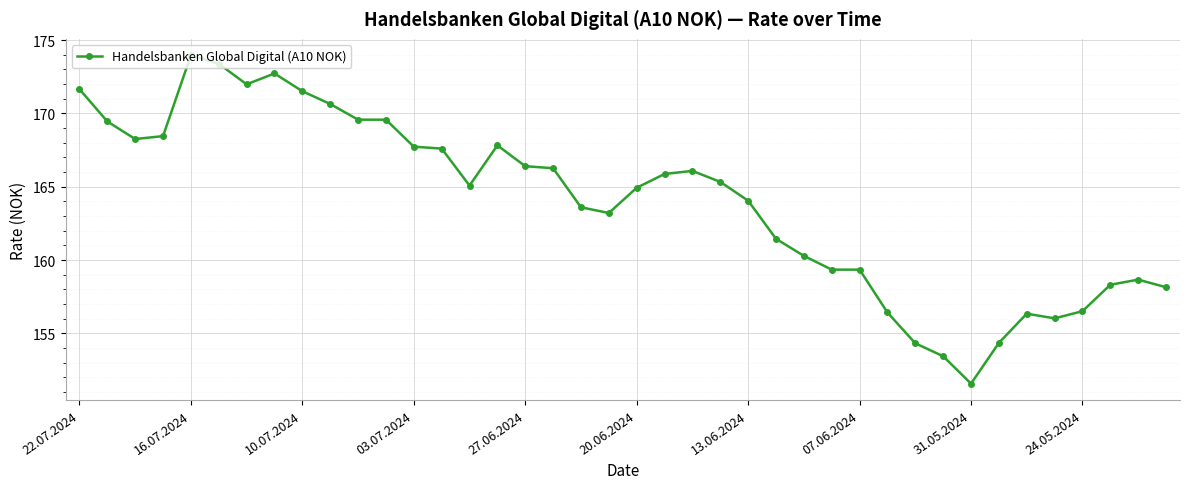

What is the difference between the second highest and minimum values?

21.8